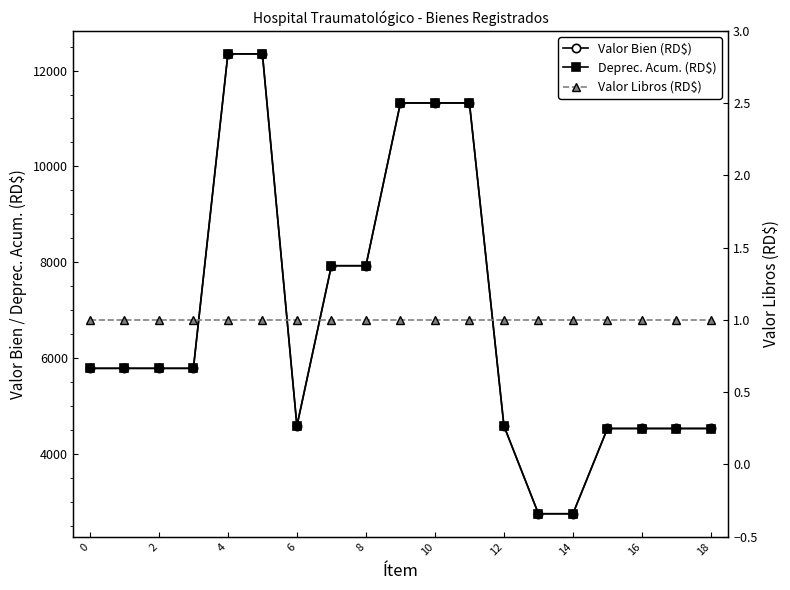

What is the greatest value displayed?

12348.7